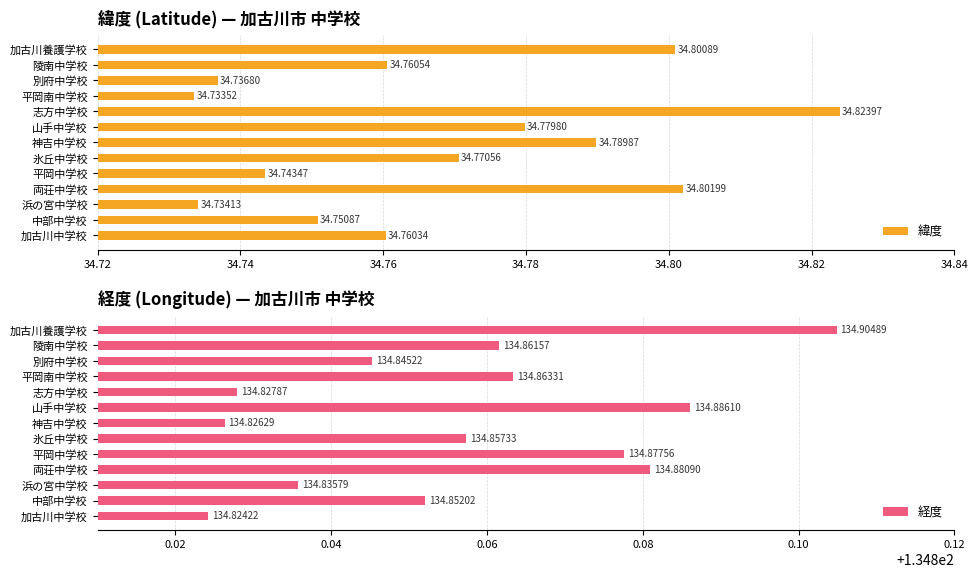

What is the difference between the maximum and second lowest values in the 緯度 series?

0.1